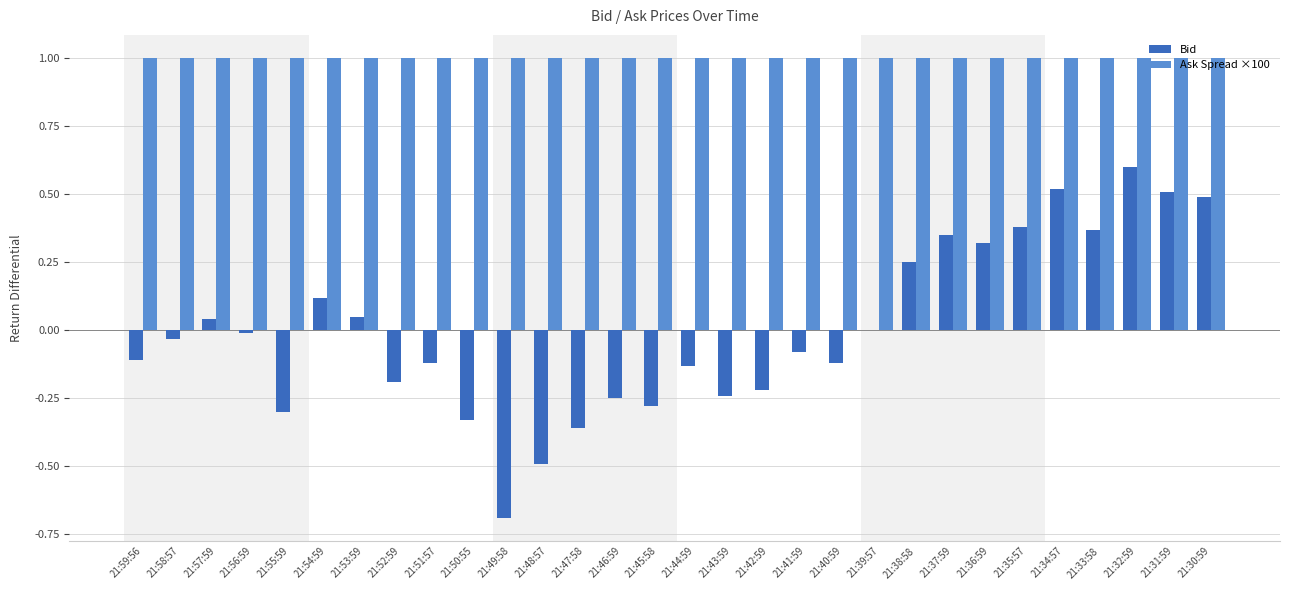

Is it true that Bid equals 0.1 at 21:37:59?

False